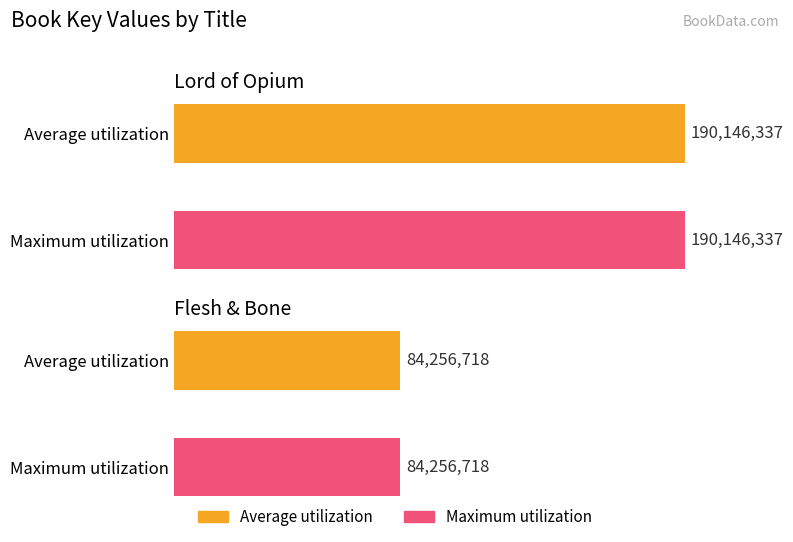

What is the label of the 1st bar from the left?

Lord of Opium